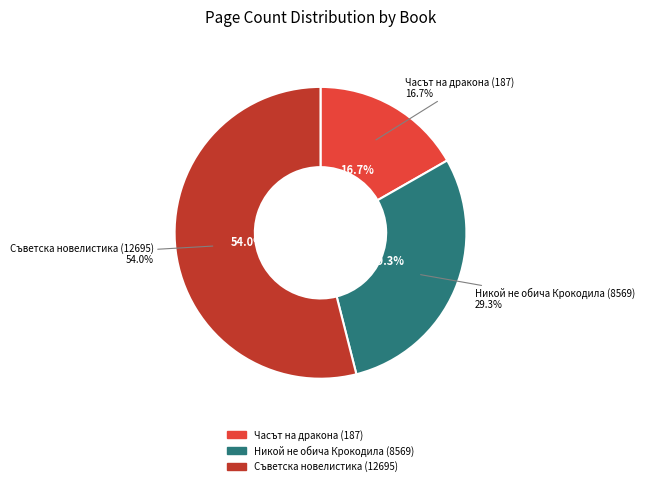

To the nearest percent, what is the difference between the largest and smallest slice percentages?

37%